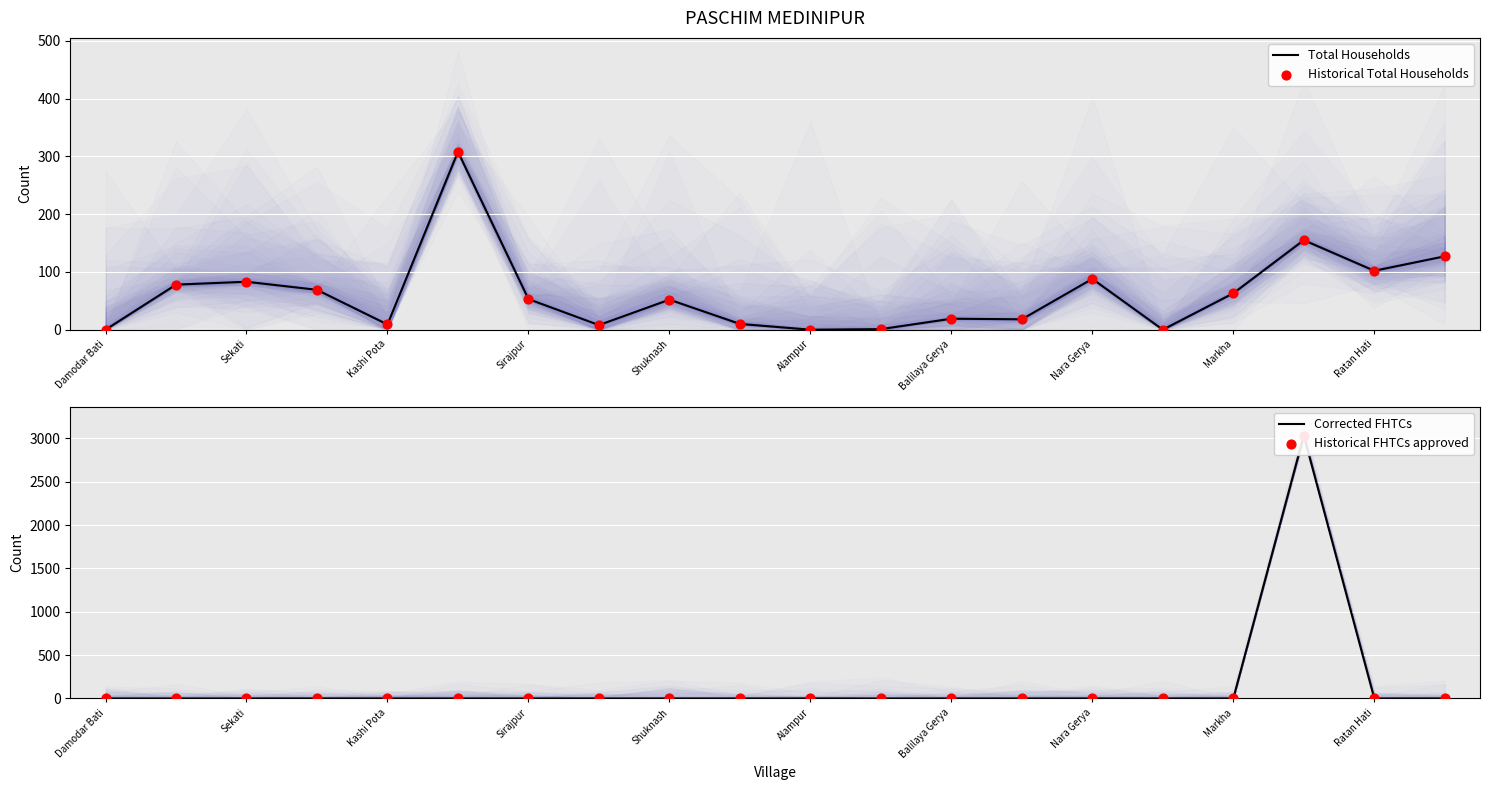

Is the value of Corrected FHTCs at Markha greater than the value of Historical FHTCs approved at Nara Gerya?

No